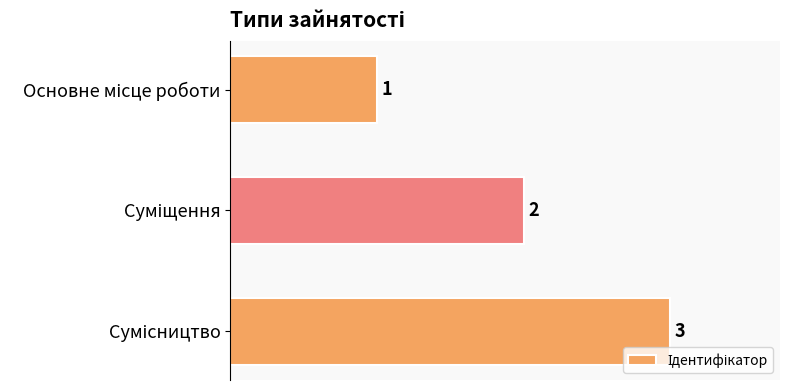

What is the value of the 3rd bar from the top?

3